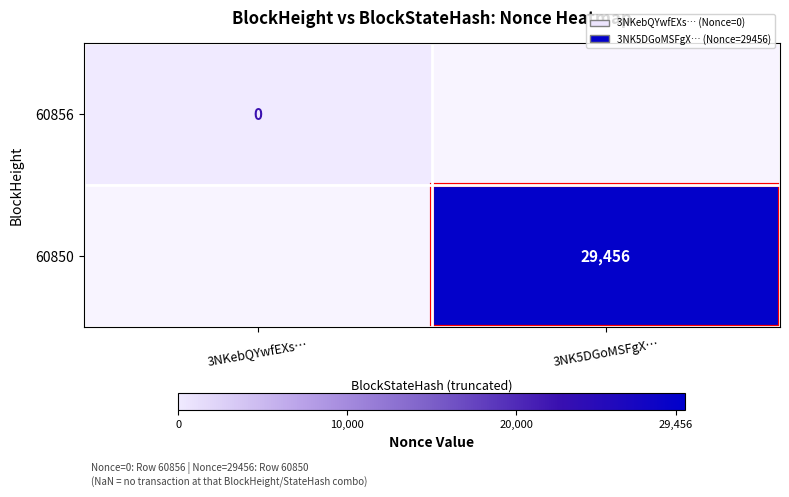

At how many categories does at least one series exceed 22283?

1